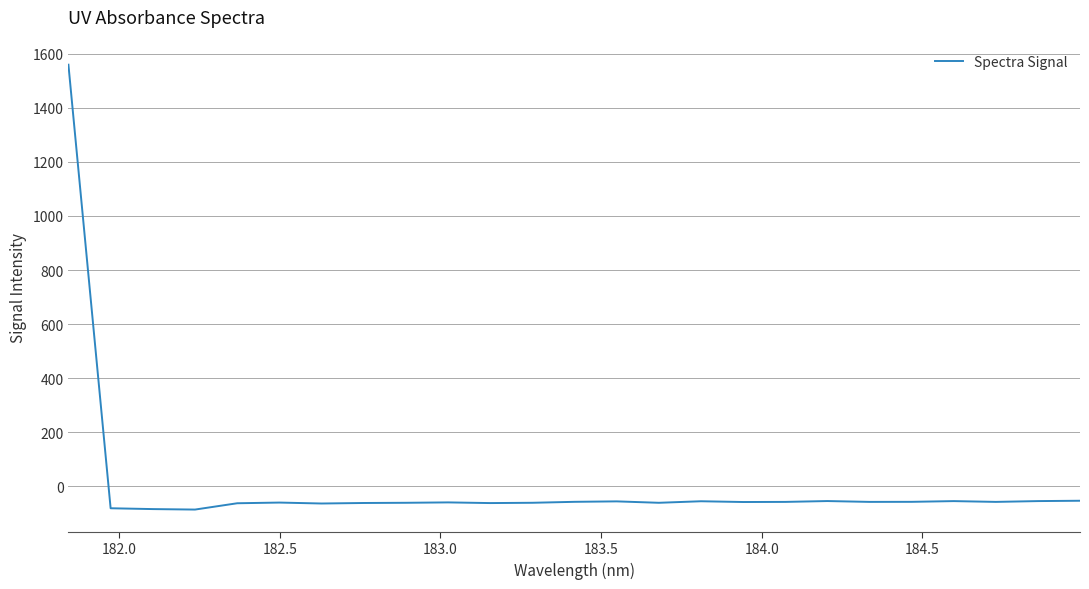

What is the difference between the maximum and minimum values?

1645.7